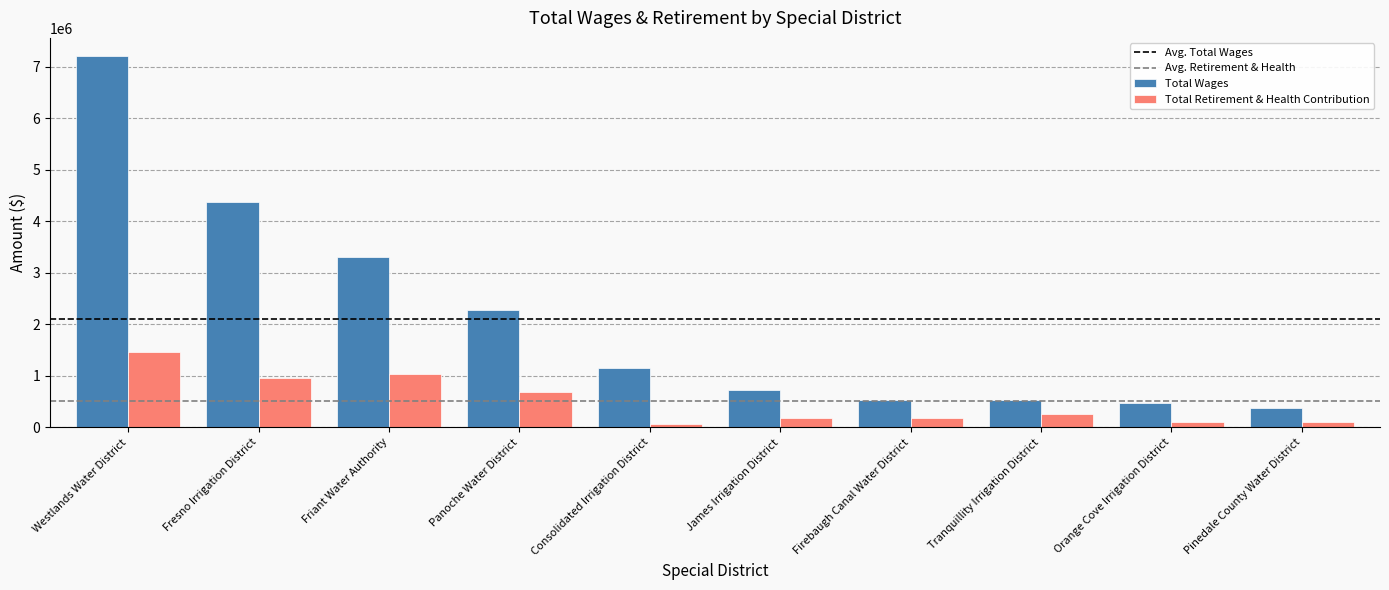

Read the Total Retirement & Health Contribution value at Panoche Water District.

677400.0